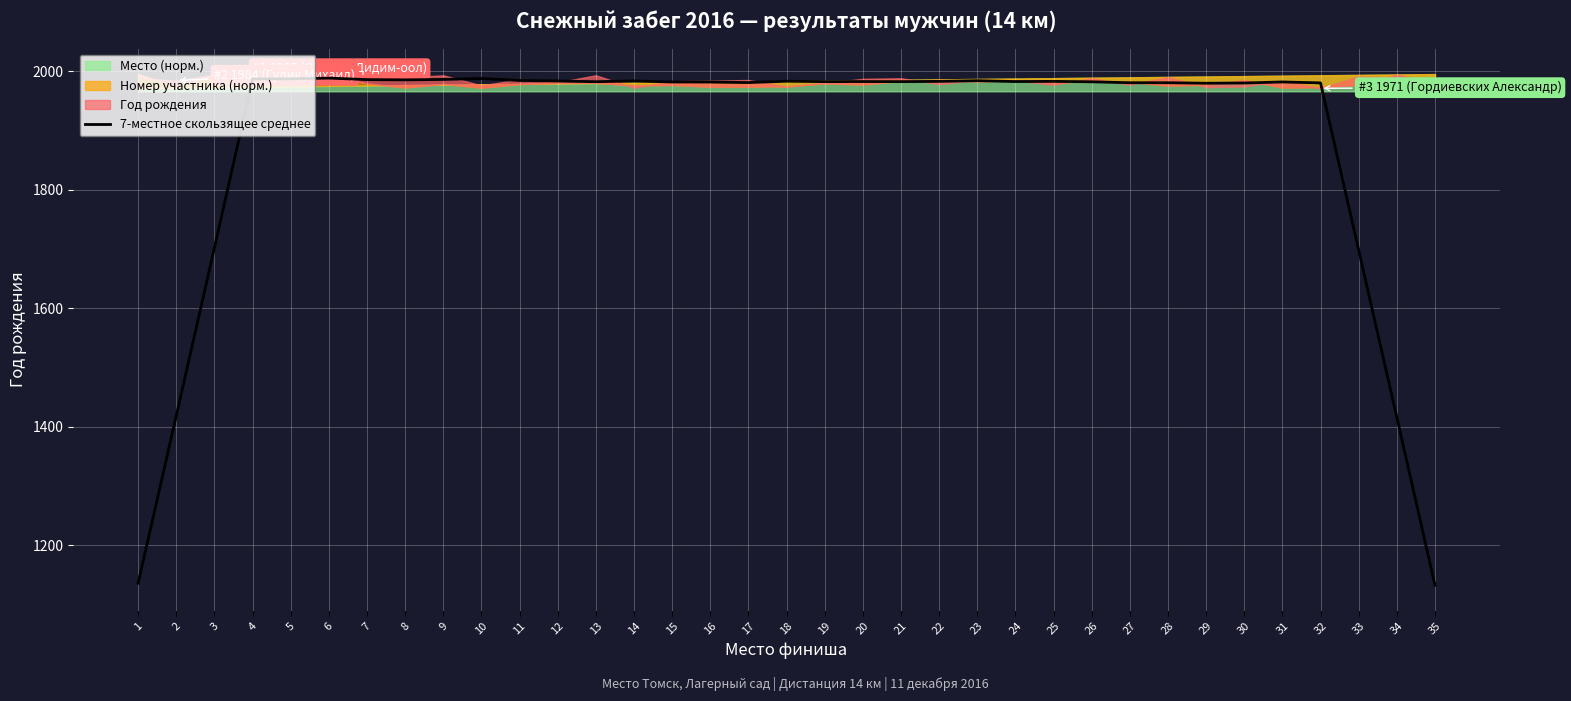

The value at 20 is 1982.4. True or false?

True